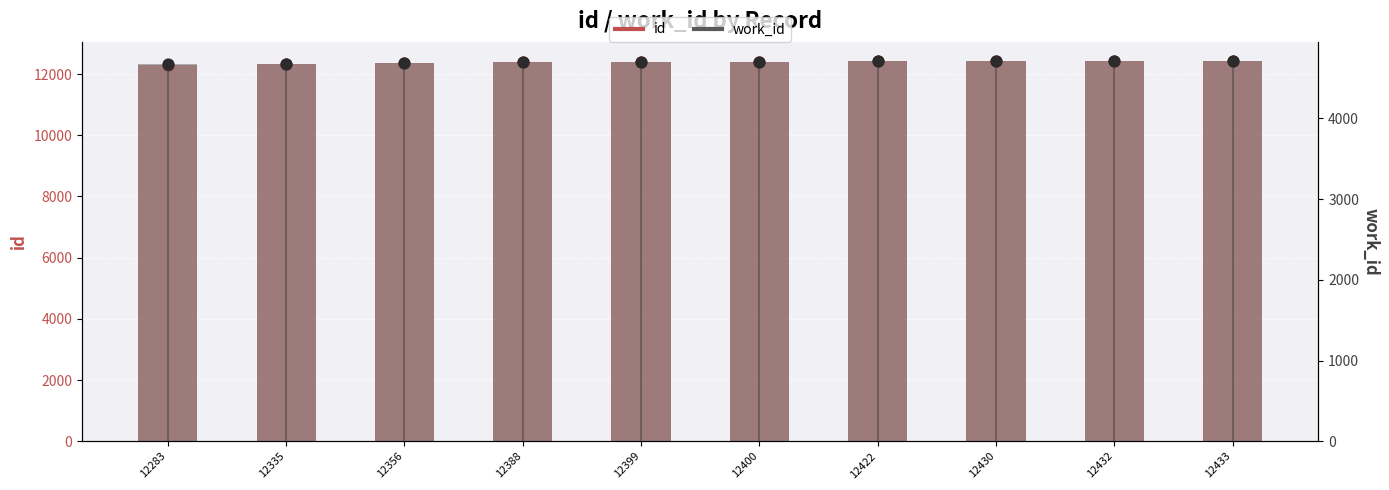

At which category is the sum across all series the highest?

12433